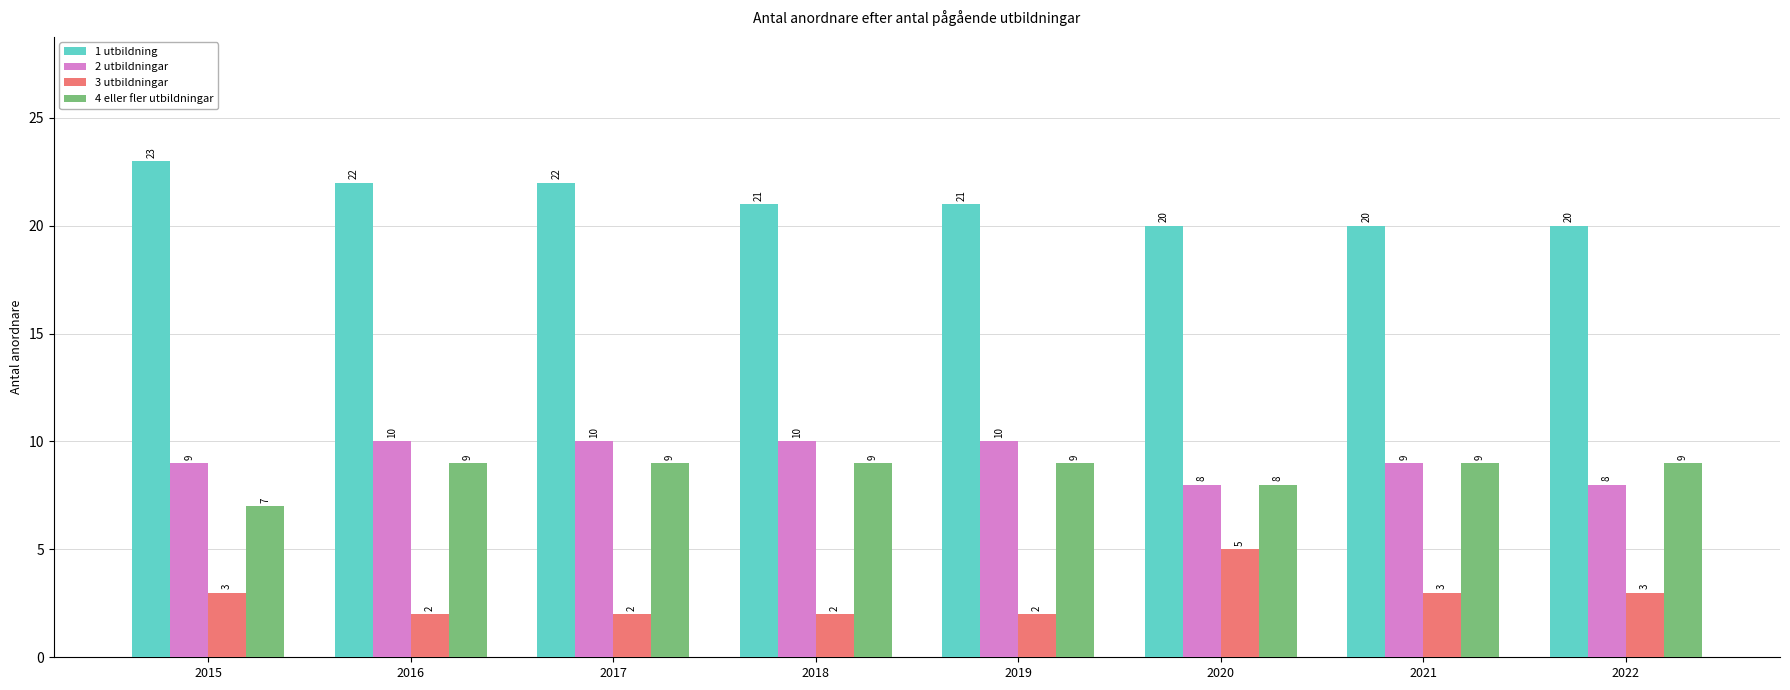

Is the value of 1 utbildning at 2018 greater than the value of 4 eller fler utbildningar at 2016?

Yes